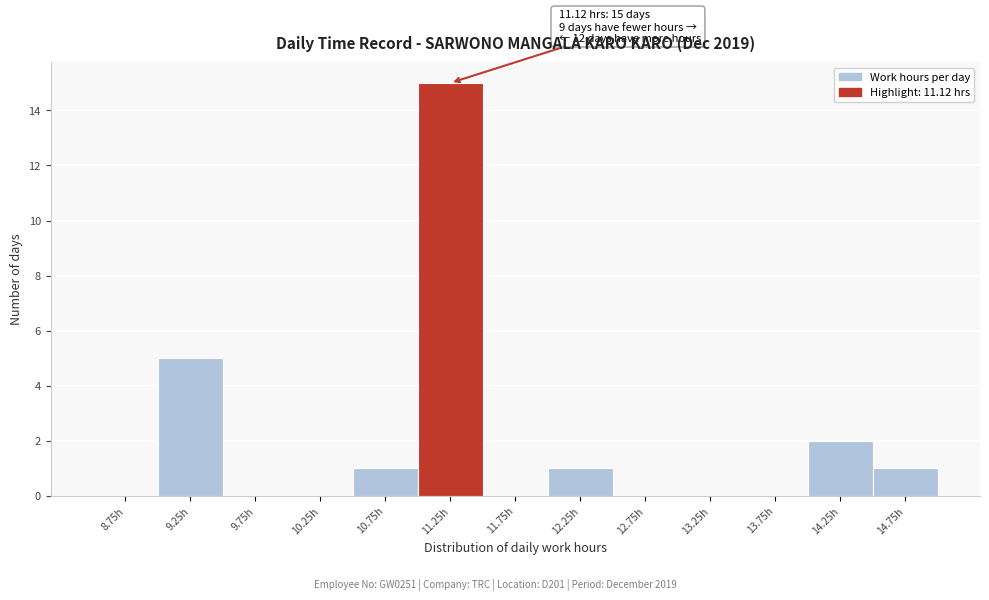

Which range on the x-axis has the tallest bar?

11.0 to 11.5